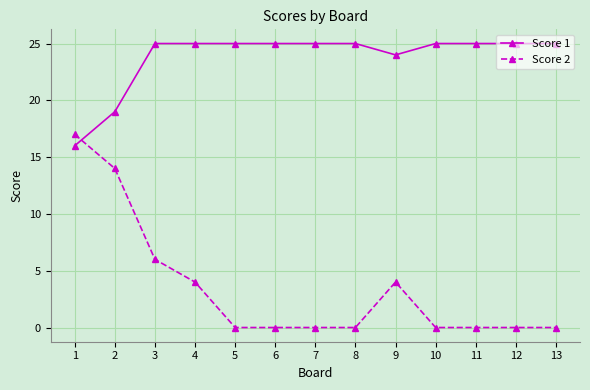

True or false: Score 1 has a value of 15 at 5.

False